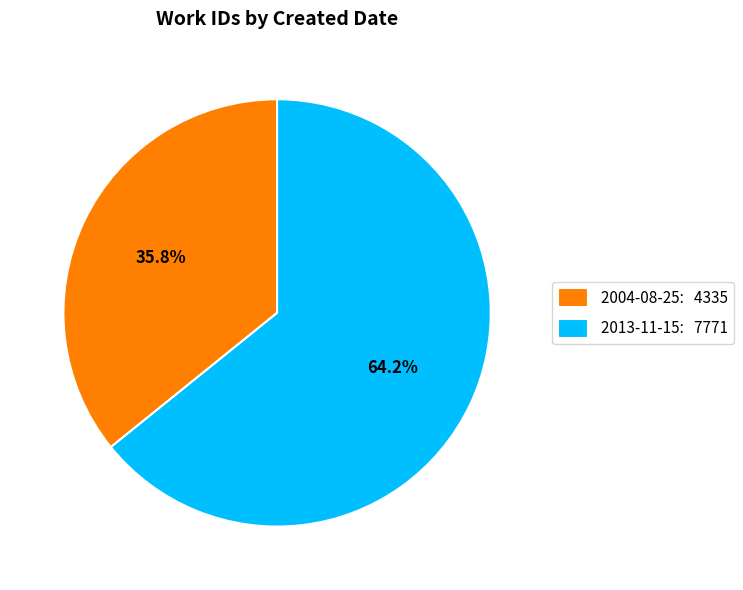

Which has a higher value, 2004-08-25 or 2013-11-15?

2013-11-15